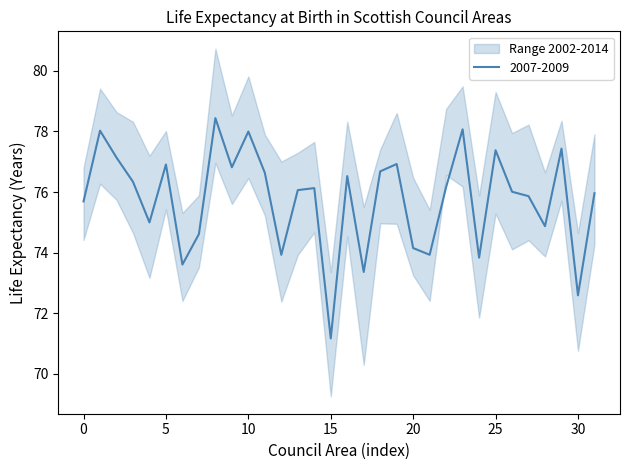

What is the highest value of the 2007-2009 series?

78.4